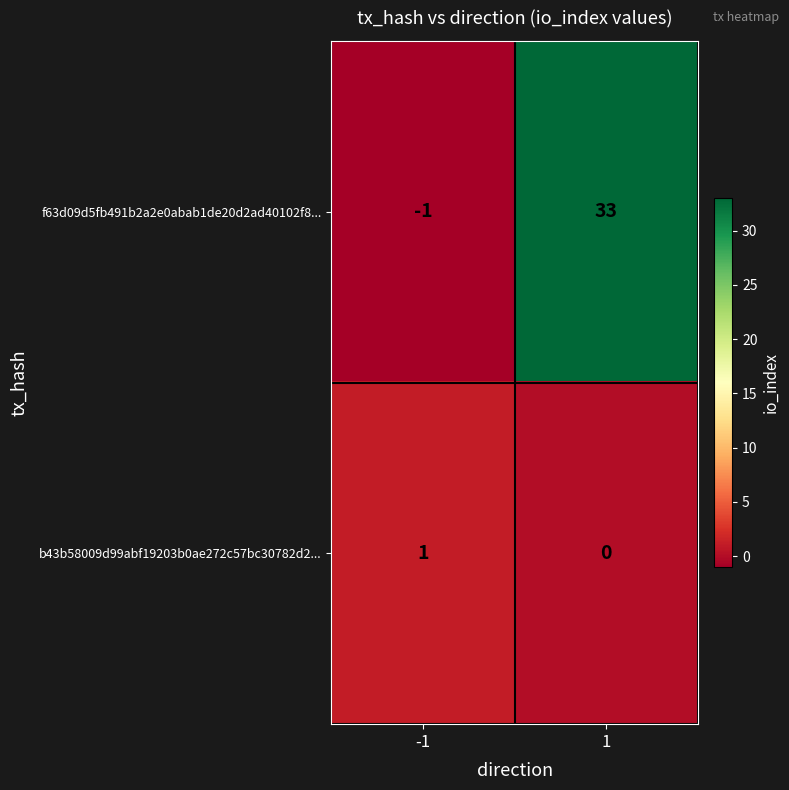

True or false: b43b58009d99abf19203b0ae272c57bc30782d2... has a value of 0 at 1.

True